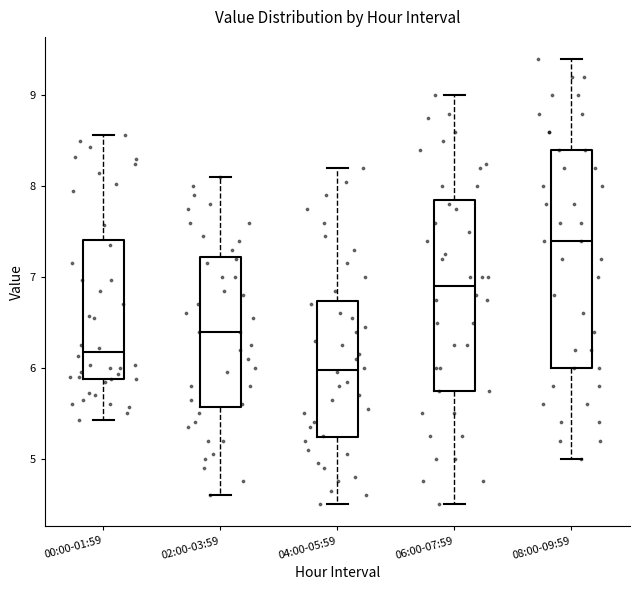

Comparing the boxes themselves (not the whiskers), which one is the tallest?

08:00-09:59